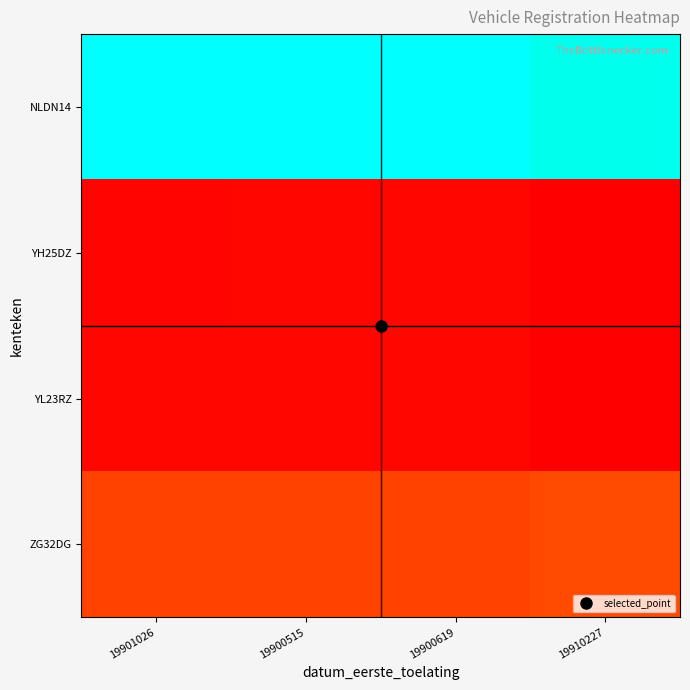

At how many categories does at least one series exceed 0?

4